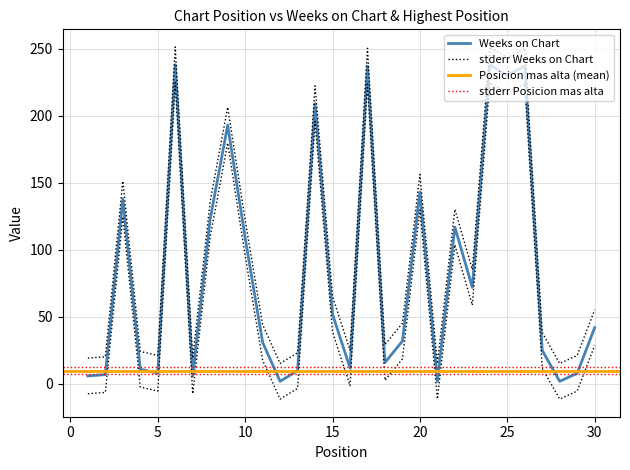

Does the chart have visible grid lines?

Yes